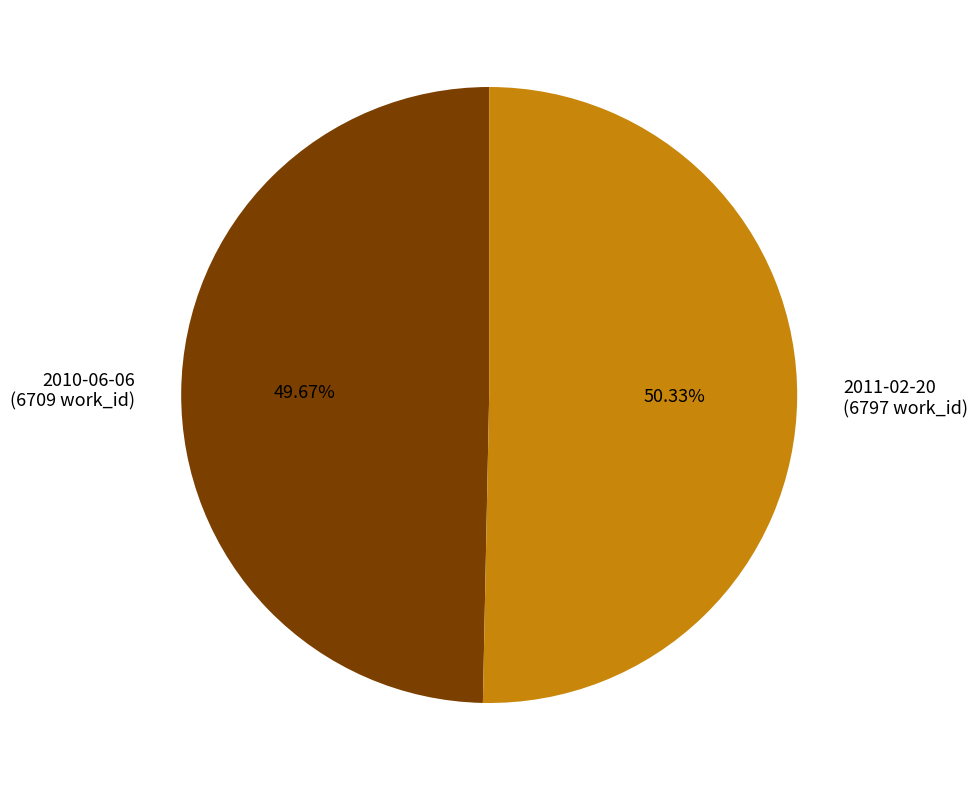

The 2011-02-20 slice represents 42% of the pie. True or false?

False